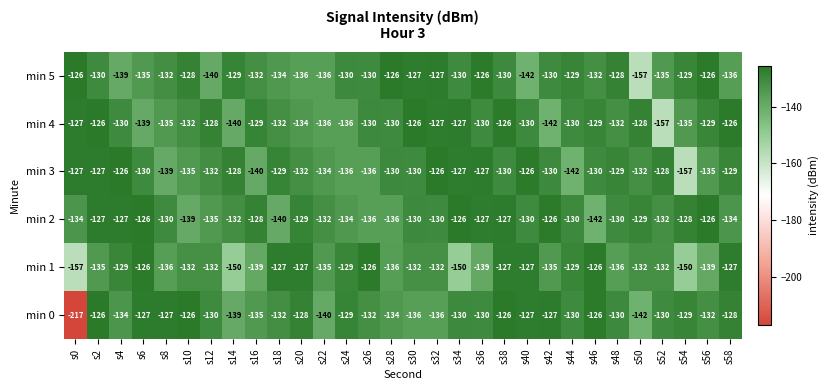

Where does the min 5 series first go above -130?

s0